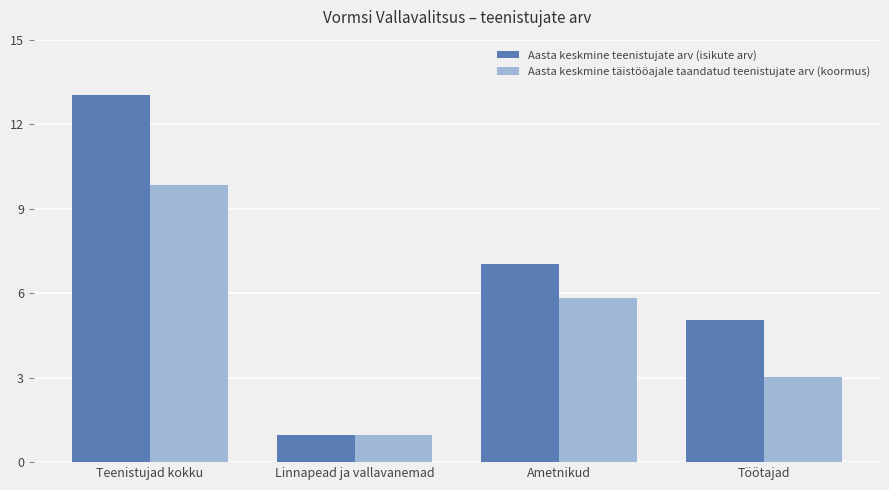

What are all the series names shown in the legend?

Aasta keskmine teenistujate arv (isikute arv), Aasta keskmine täistööajale taandatud teenistujate arv (koormus)